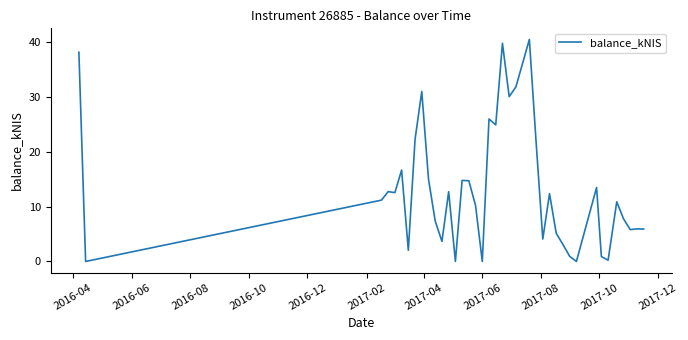

Is this an area chart (filled region under the line)?

No